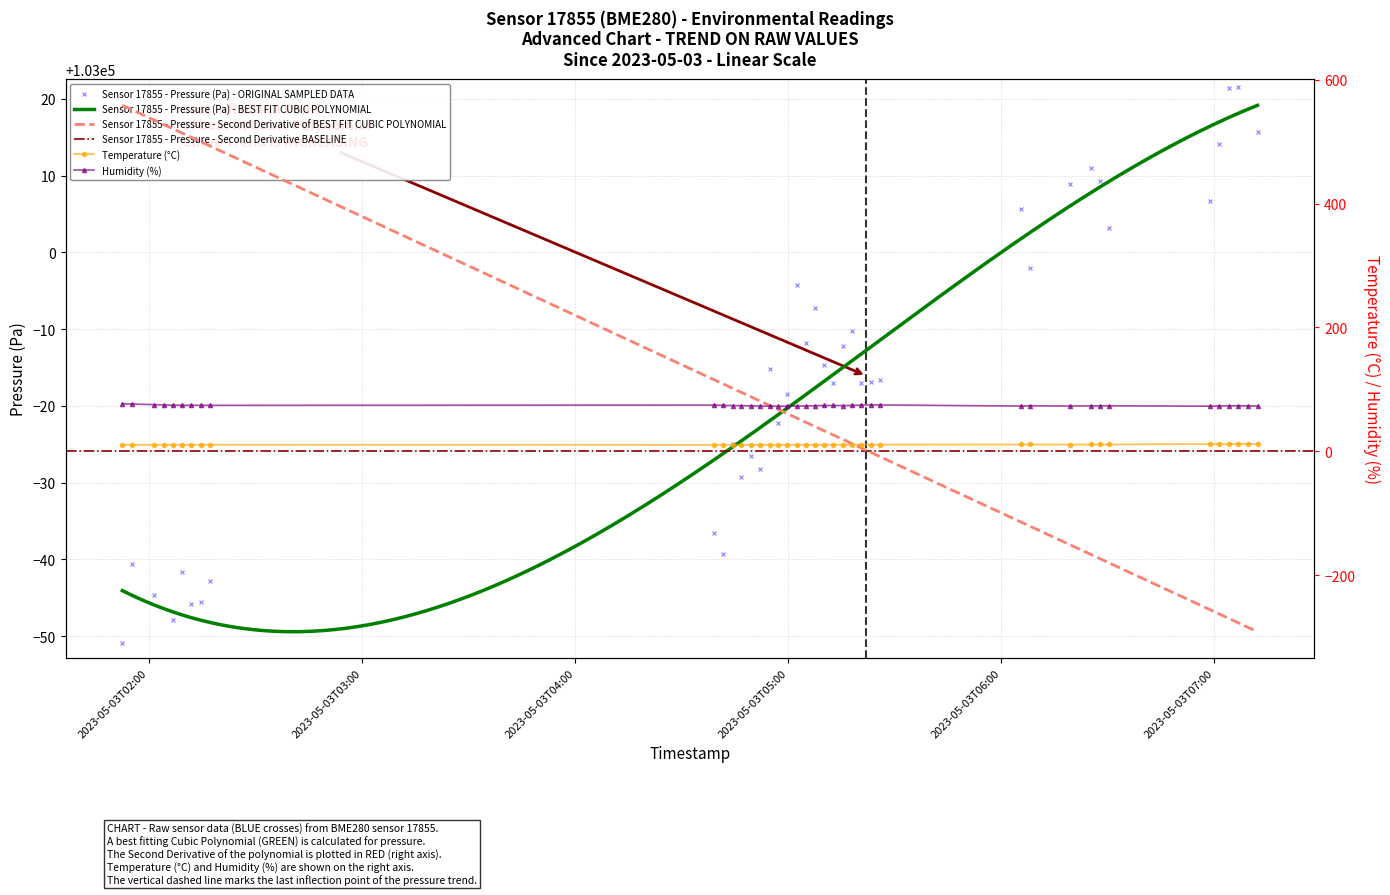

Is the value of temperature at 2023-05-03T06:19:14 greater than the value of humidity at 2023-05-03T07:09:21?

No